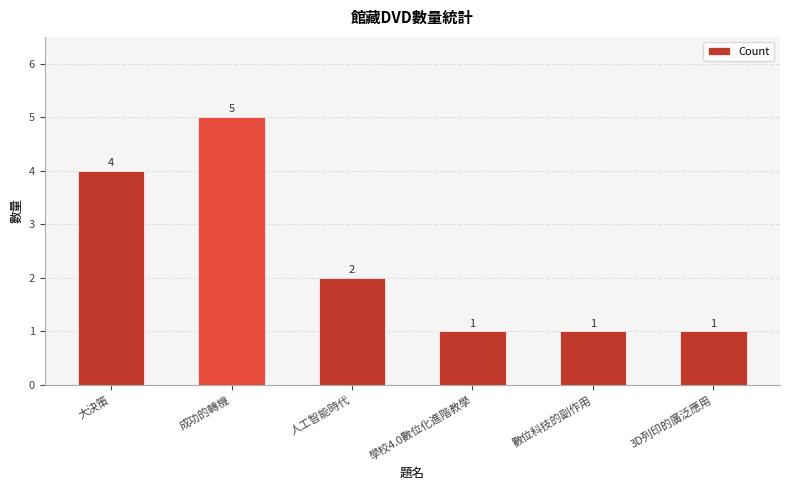

Are the bars grouped side by side (vs. stacked)?

No